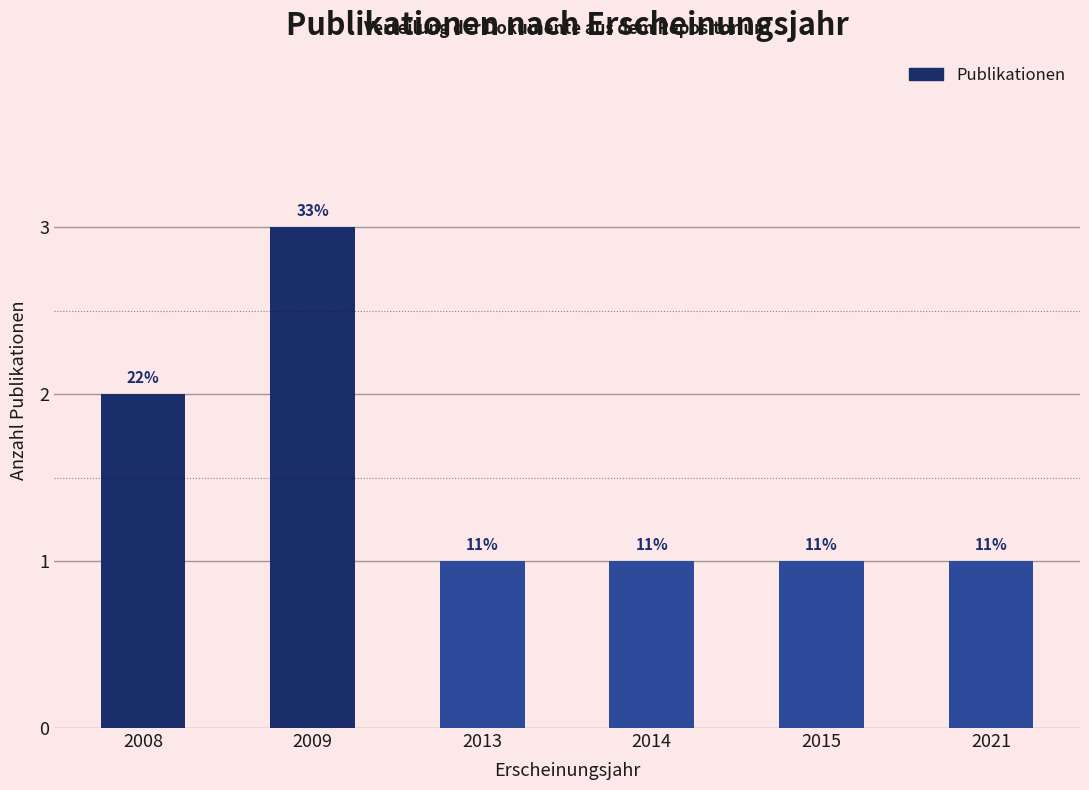

How many bars are there in total?

6